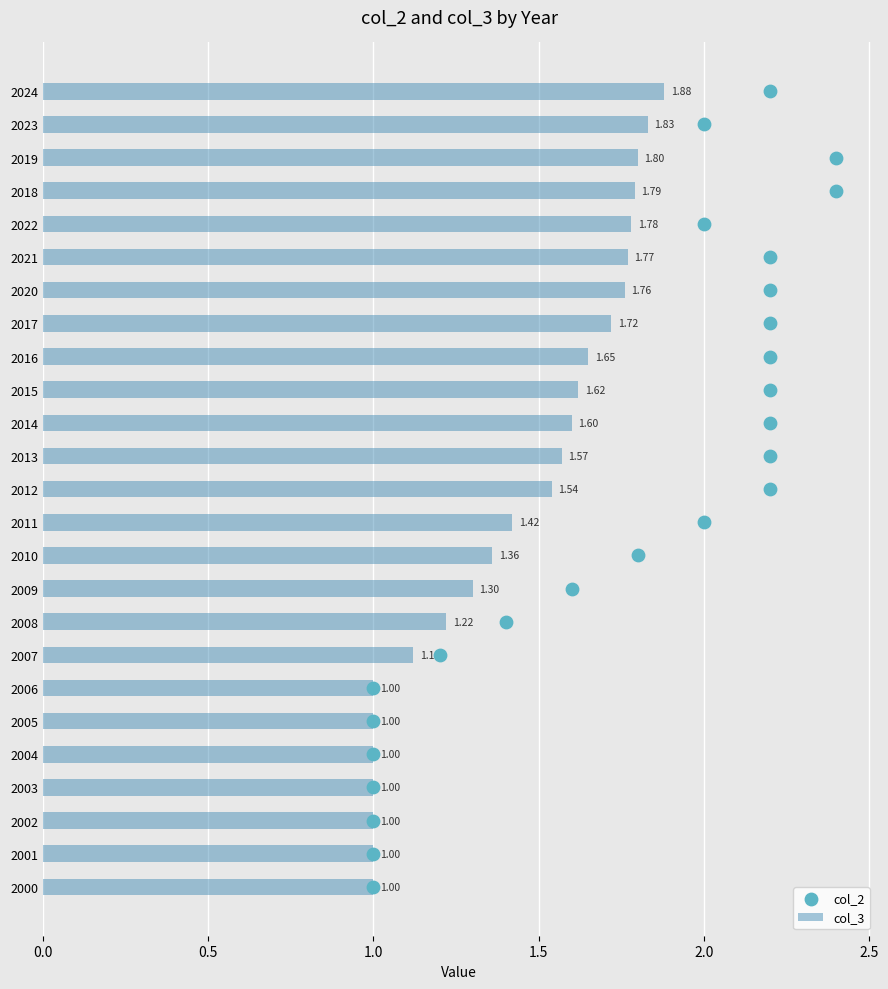

What is the sum of the col_3 values at 2007 and 2019?

2.9